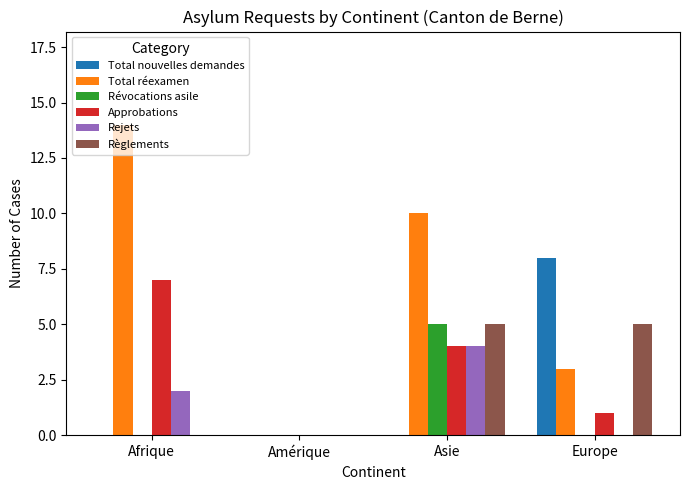

Is the value of Approbations at Afrique greater than the value of Rejets at Afrique?

Yes